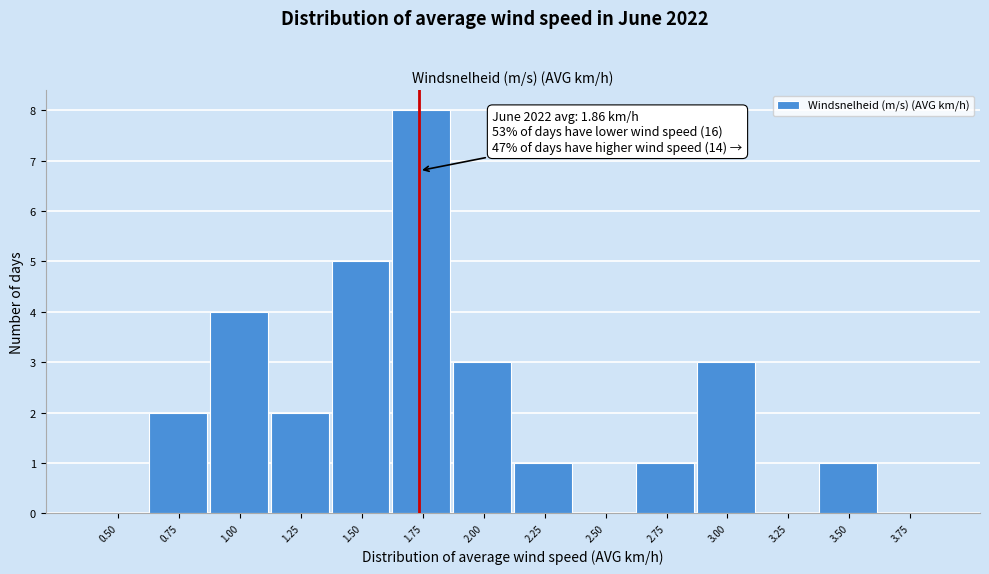

Reading left to right, list all the values displayed in this chart.

0.50=0	0.75=2	1.00=4	1.25=2	1.50=5	1.75=8	2.00=3	2.25=1	2.50=0	2.75=1	3.00=3	3.25=0	3.50=1	3.75=0